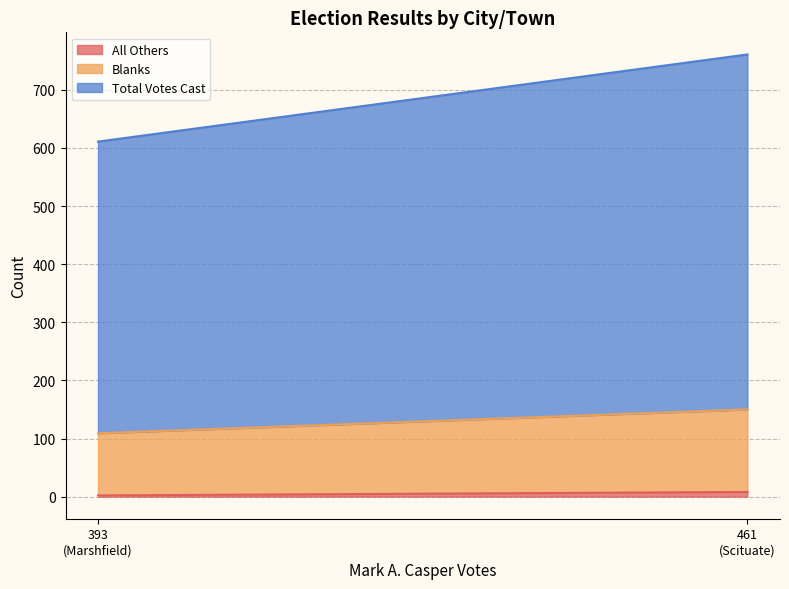

The Total Votes Cast series shows 327 at Marshfield. True or false?

False